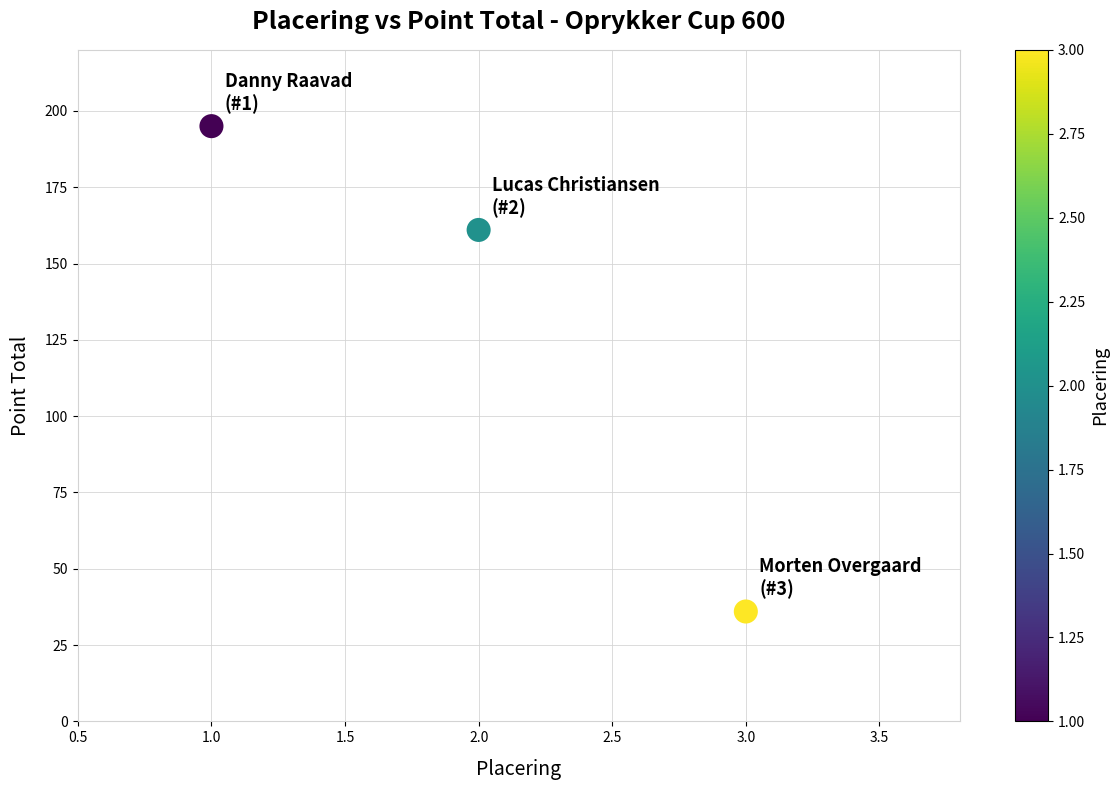

What is the average Y value?

131